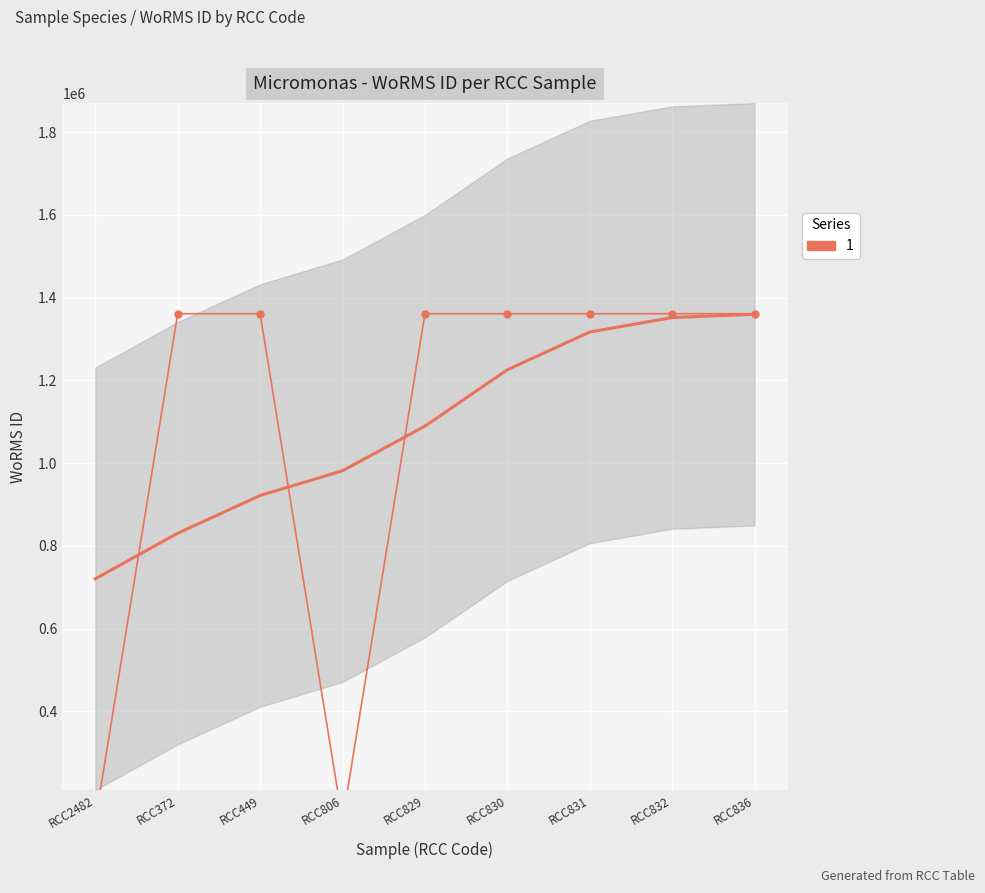

Reading left to right, transcribe all the data shown in this chart.

RCC2482=134564	RCC372=1361174	RCC449=1361174	RCC806=134564	RCC829=1361175	RCC830=1361175	RCC831=1361175	RCC832=1361175	RCC836=1361174